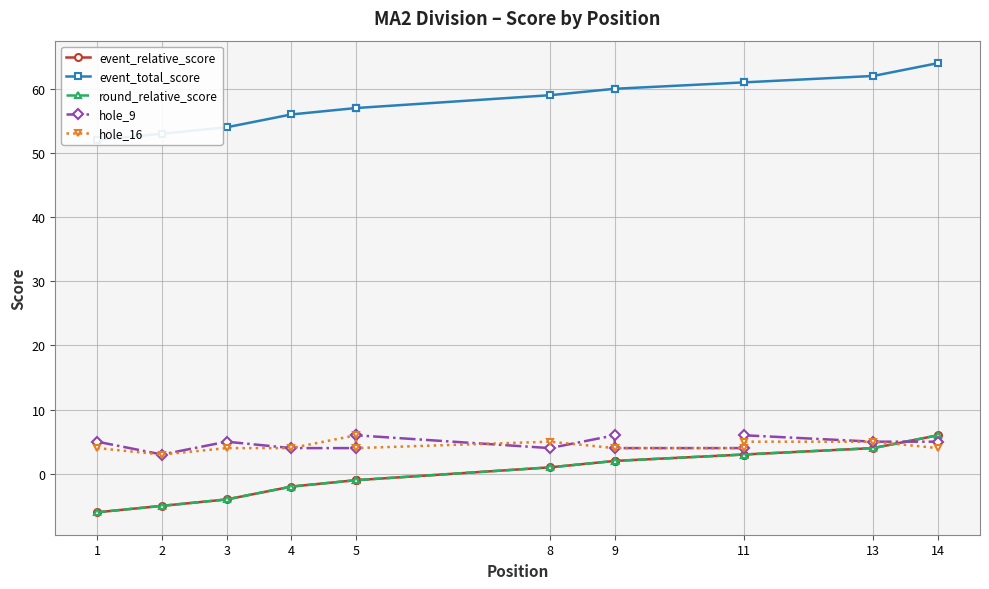

Is it true that hole_16 equals 6 at 5?

True